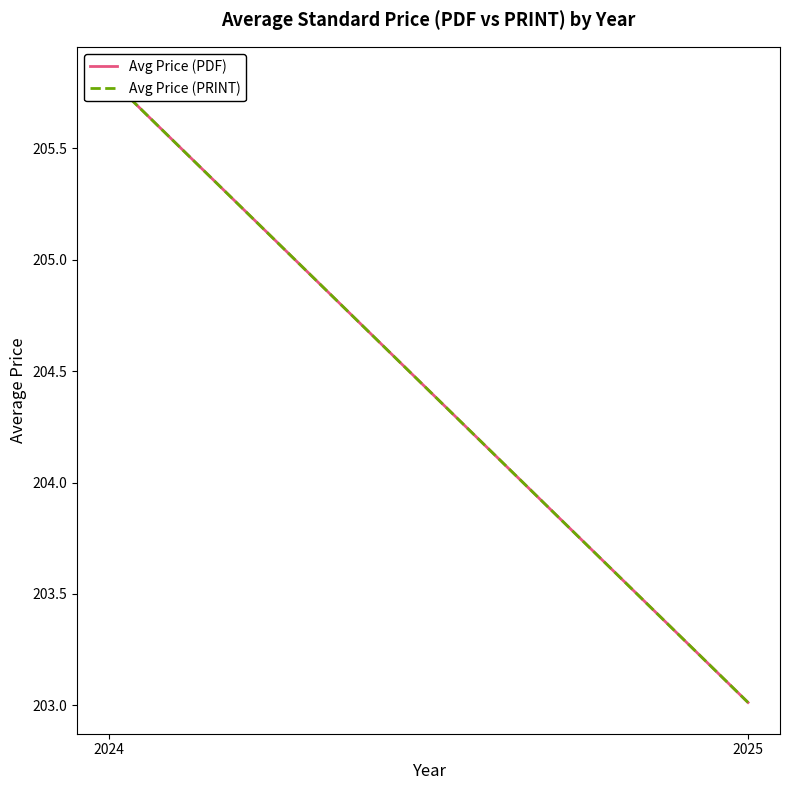

What are all the series names shown in the legend?

Avg Price (PDF), Avg Price (PRINT)